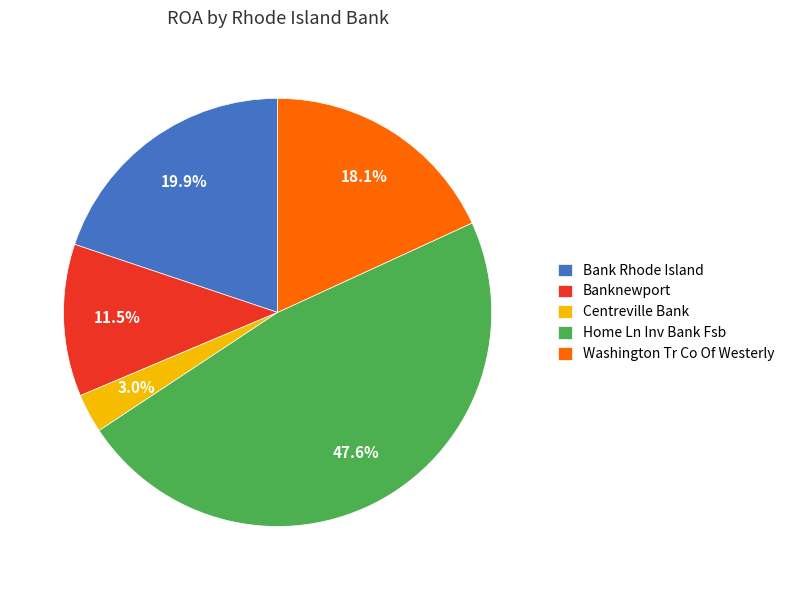

Rank the categories by value from highest to lowest.

Home Ln Inv Bank Fsb, Bank Rhode Island, Washington Tr Co Of Westerly, Banknewport, Centreville Bank